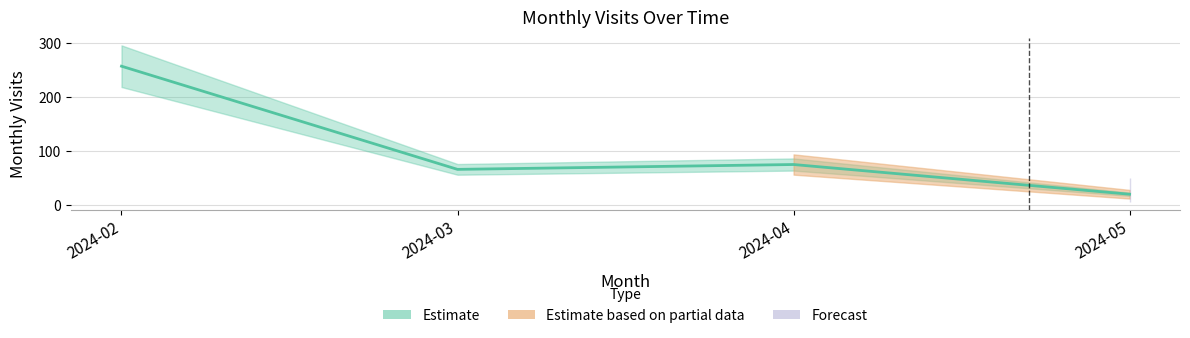

What is the value of the 3rd point from the left?

75